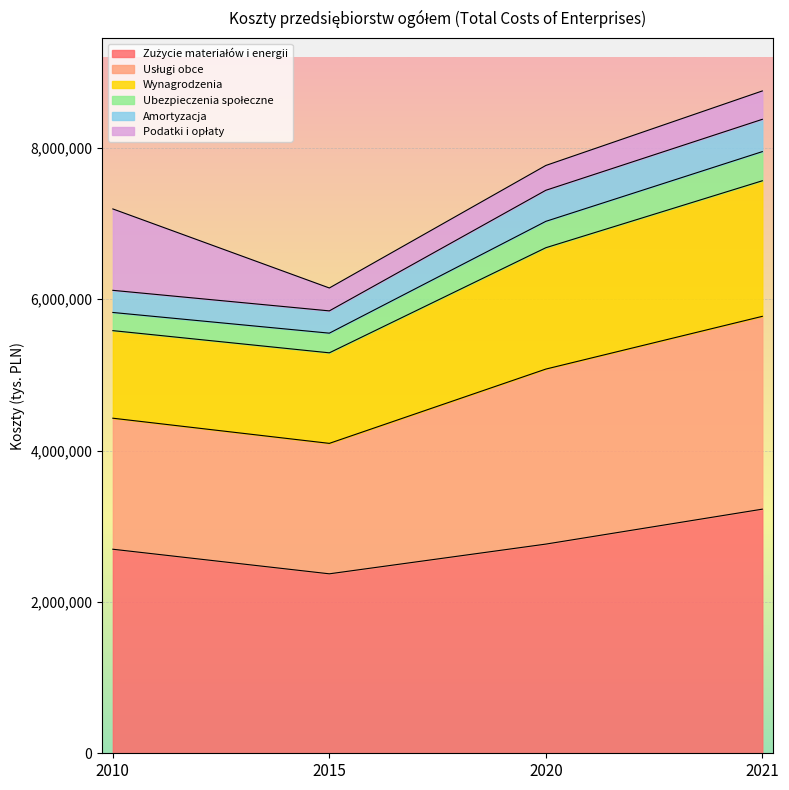

Which series changed the most between 2015 and 2020?

Usługi obce